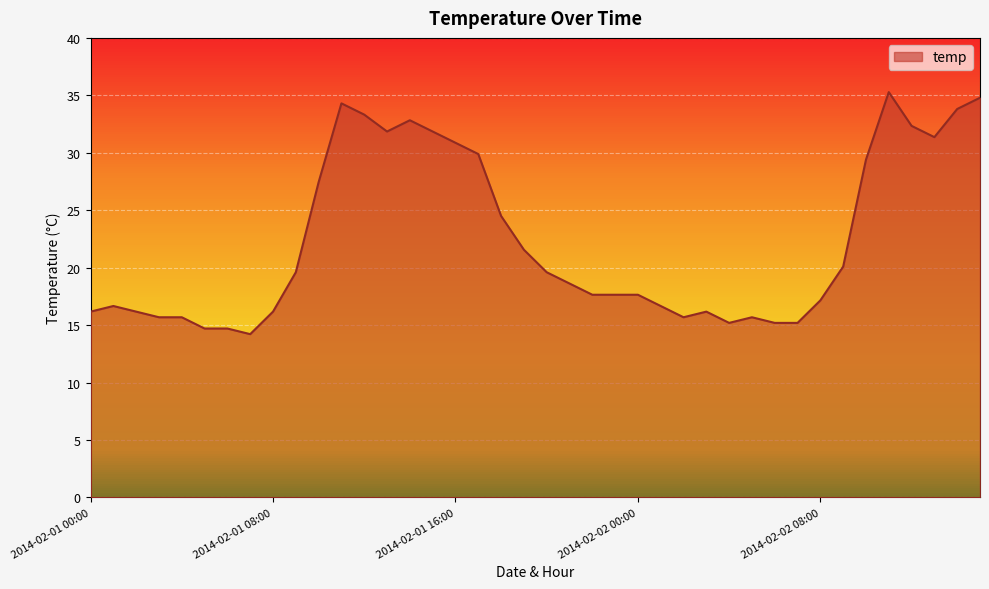

What is the greatest value displayed?

35.3